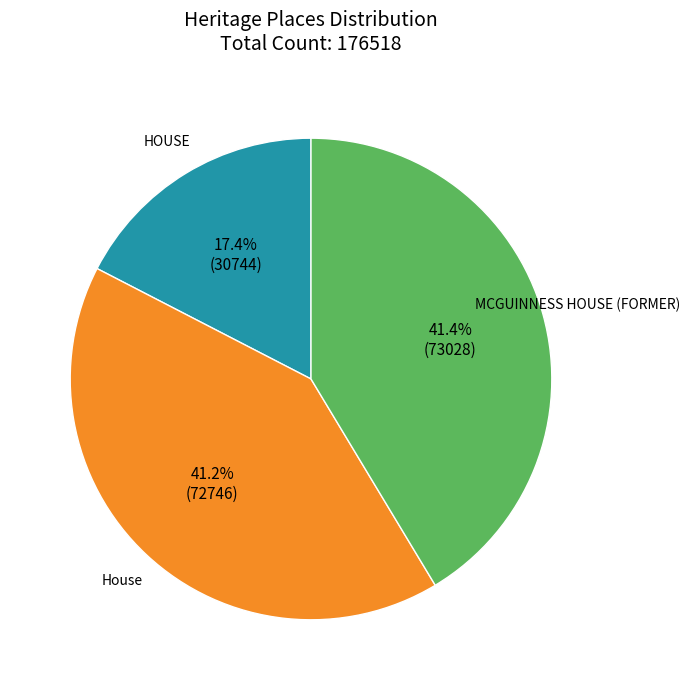

To the nearest percent, what is the difference between the largest and smallest slice percentages?

24%